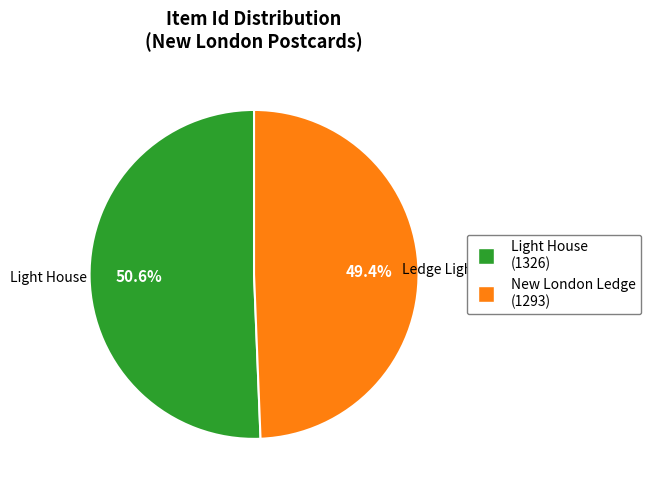

Does any single category account for the majority?

Yes